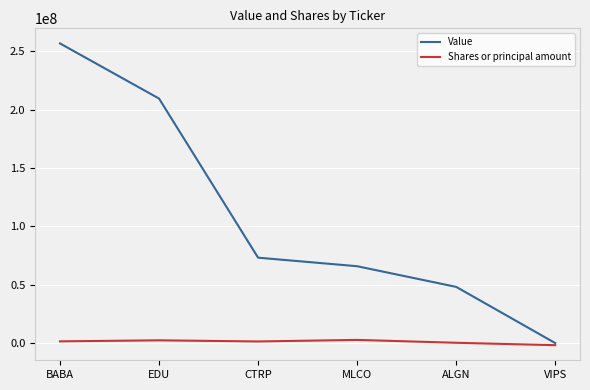

At which category does the chart reach its peak across all series?

BABA